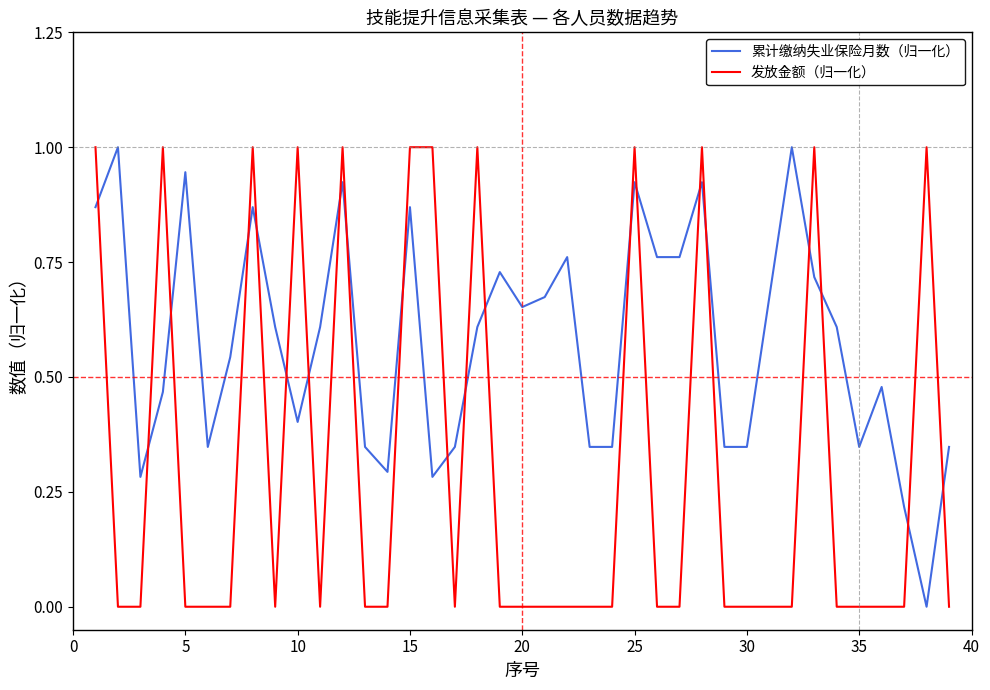

Which series ends up on top after the final intersection of 累计缴纳失业保险月数（归一化） and 发放金额（归一化）?

累计缴纳失业保险月数（归一化）